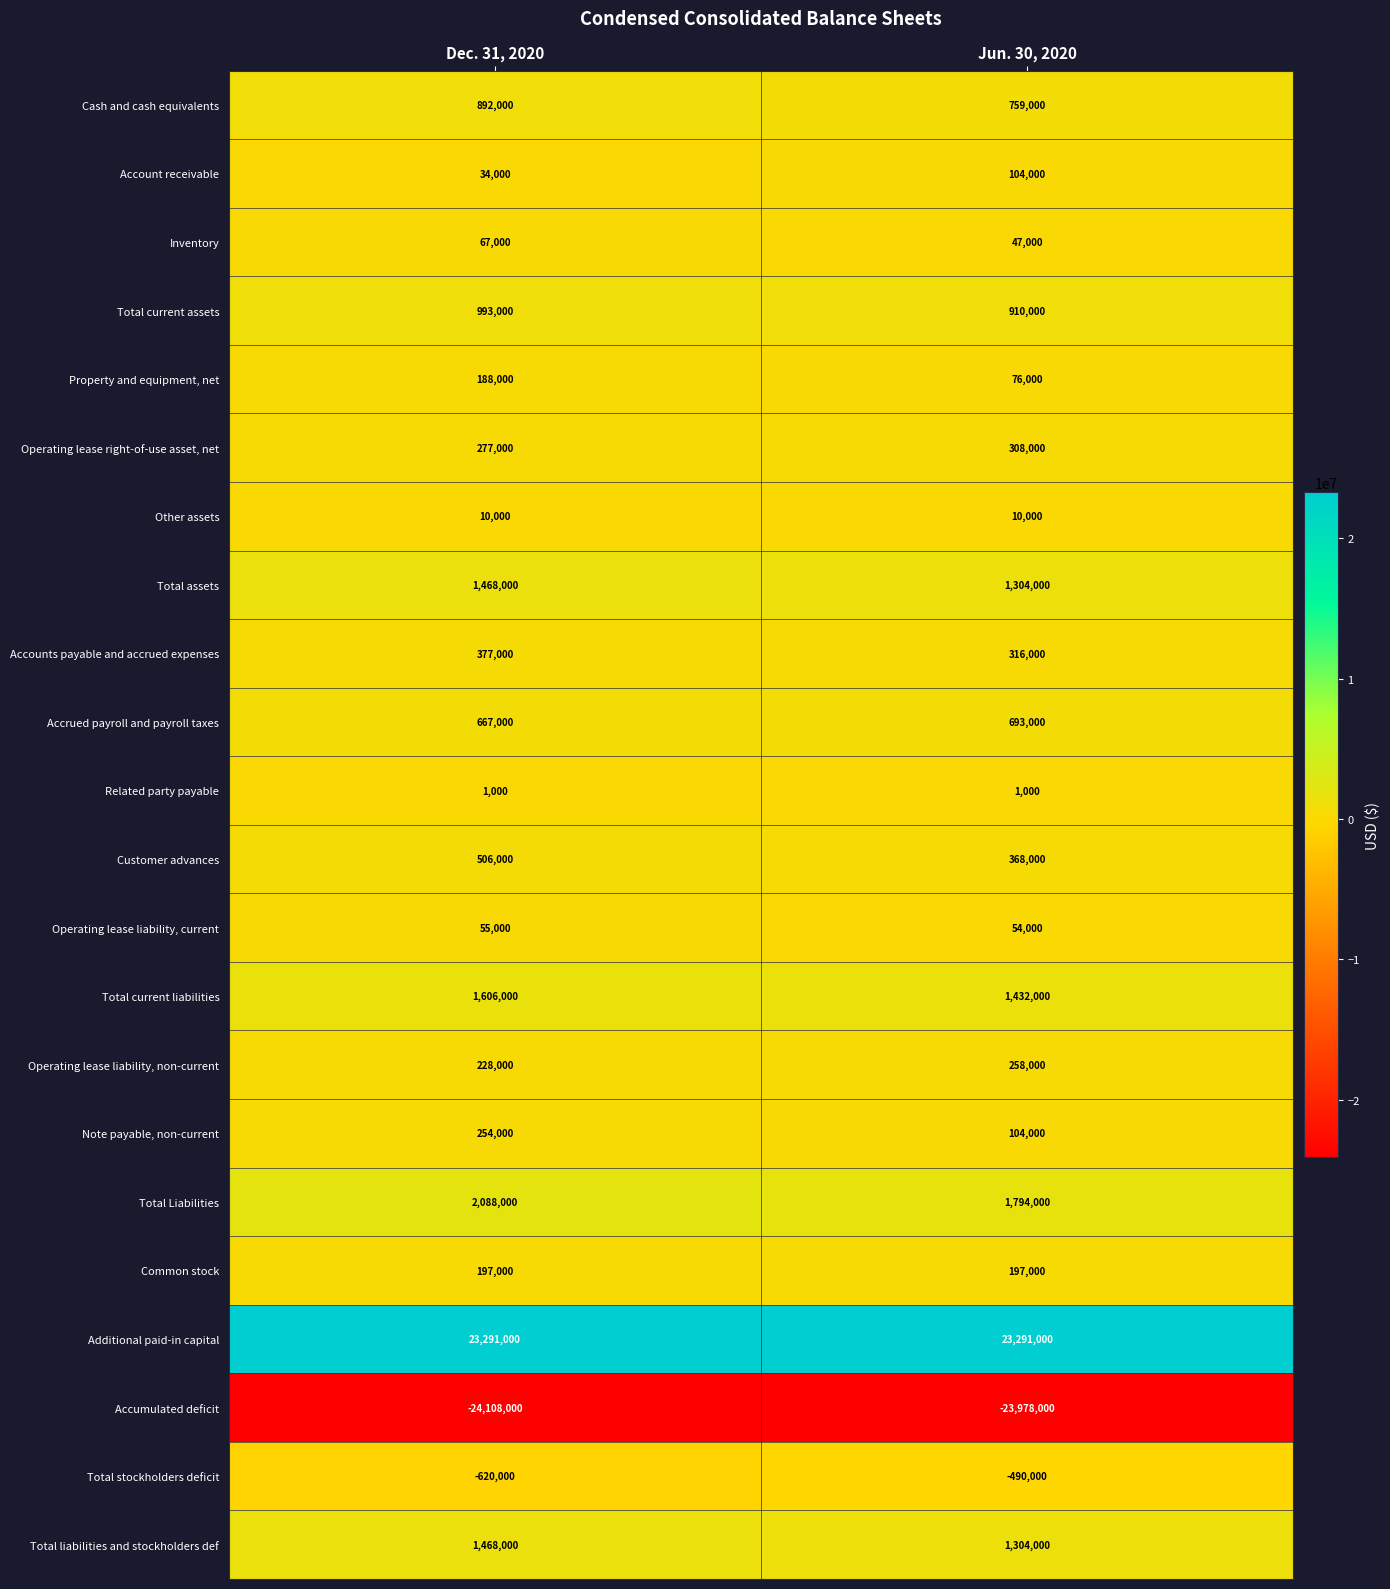

What is the total value across all series at Dec. 31, 2020?

9939000